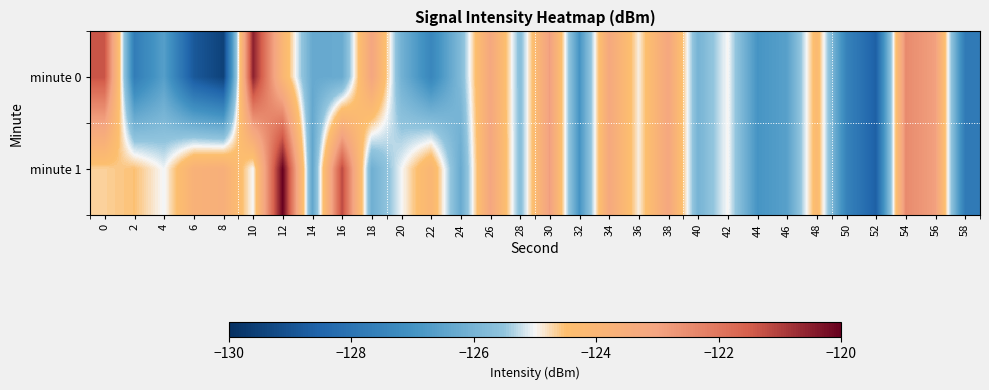

Which has a higher value, 40 or 54?

54